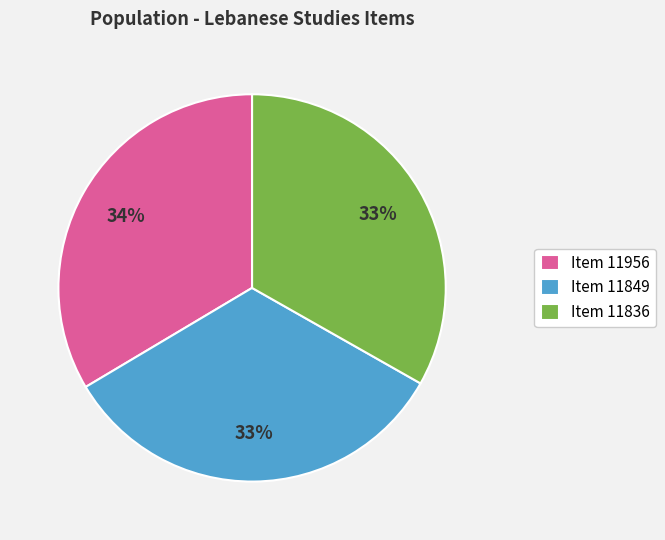

Is there a majority slice in this chart?

No